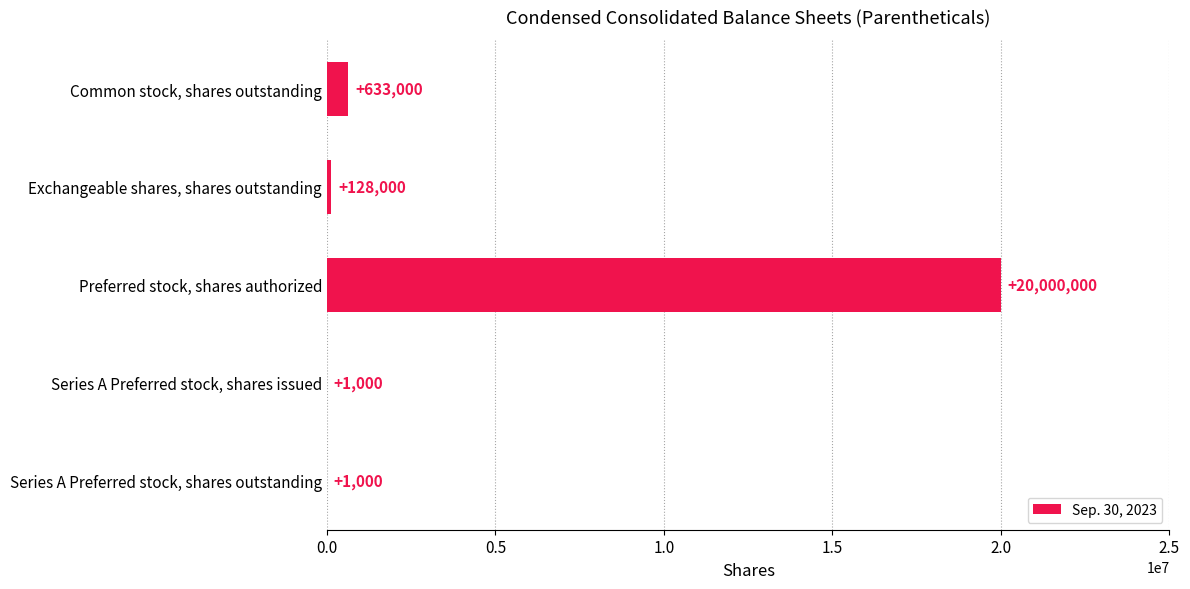

What value does the data have at Preferred stock, shares authorized?

20000000